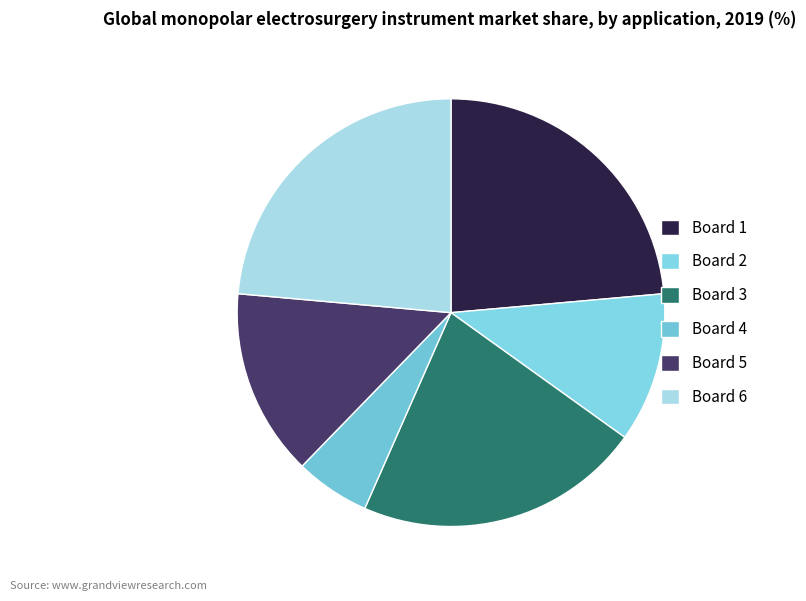

Count the number of slices in the pie.

6